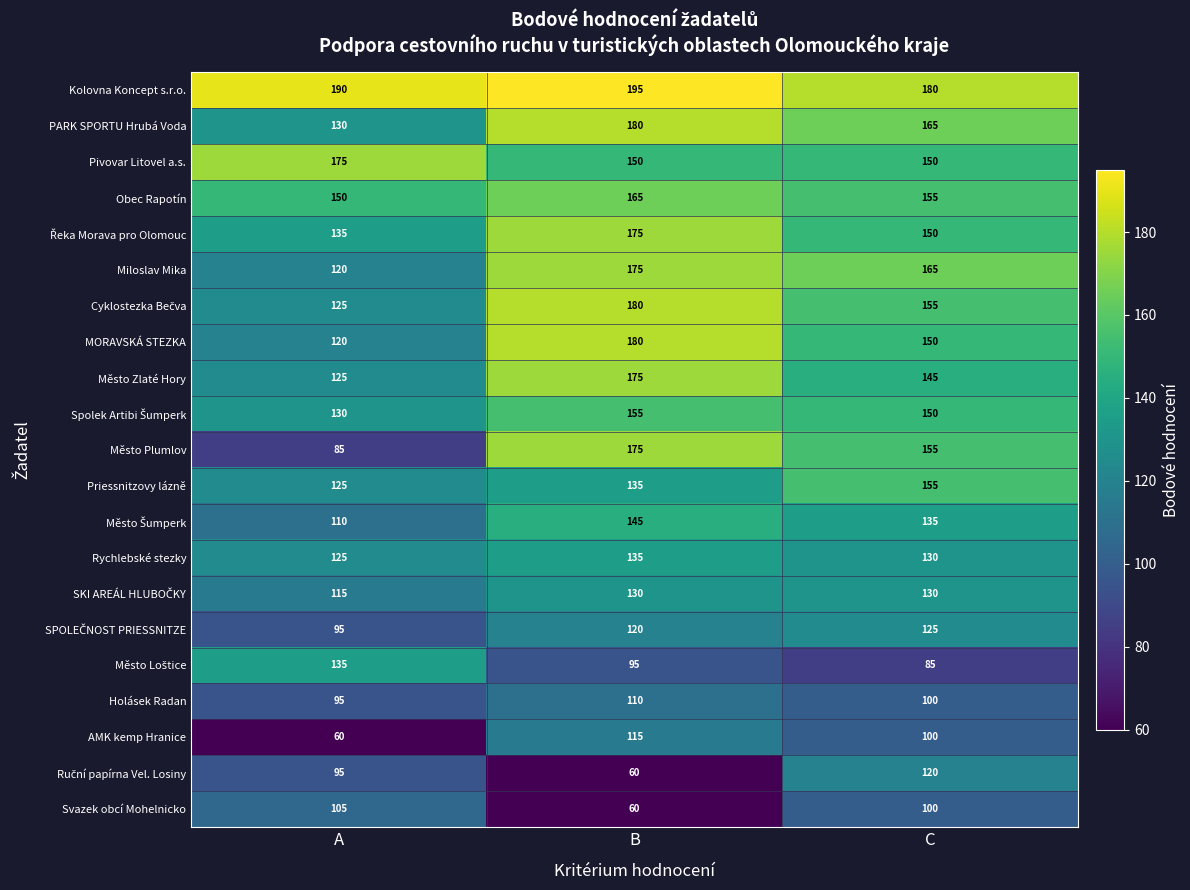

The Miloslav Mika series shows 120 at A. True or false?

True